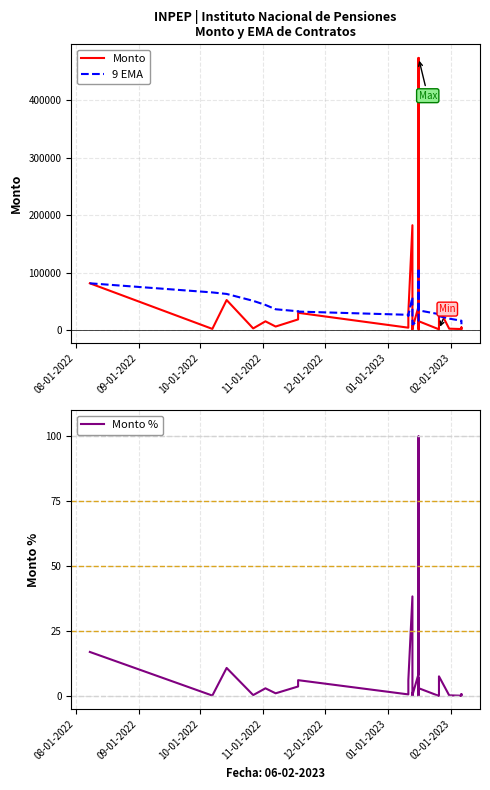

Where does the Monto % series first go above 1?

08-01-2022